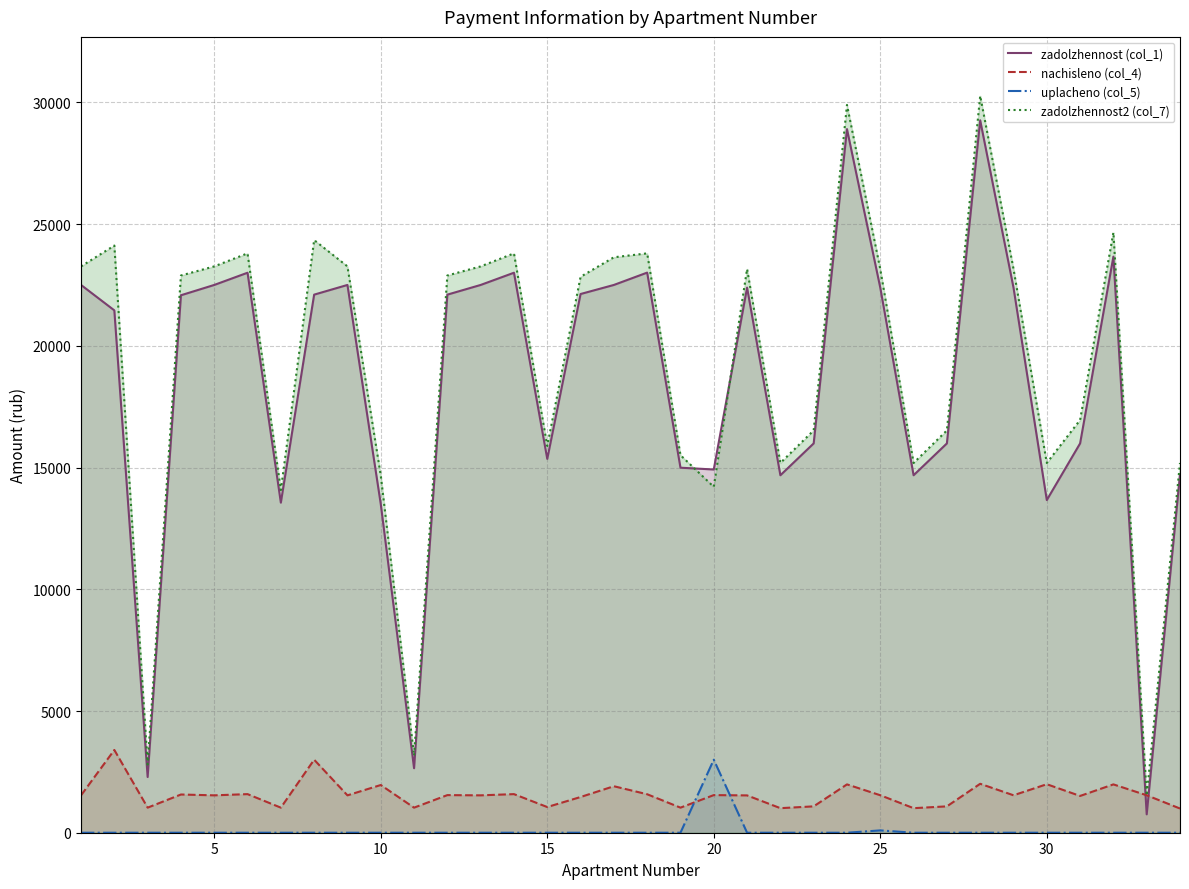

Which series has the widest spread of values?

zadolzhennost2 (col_7)